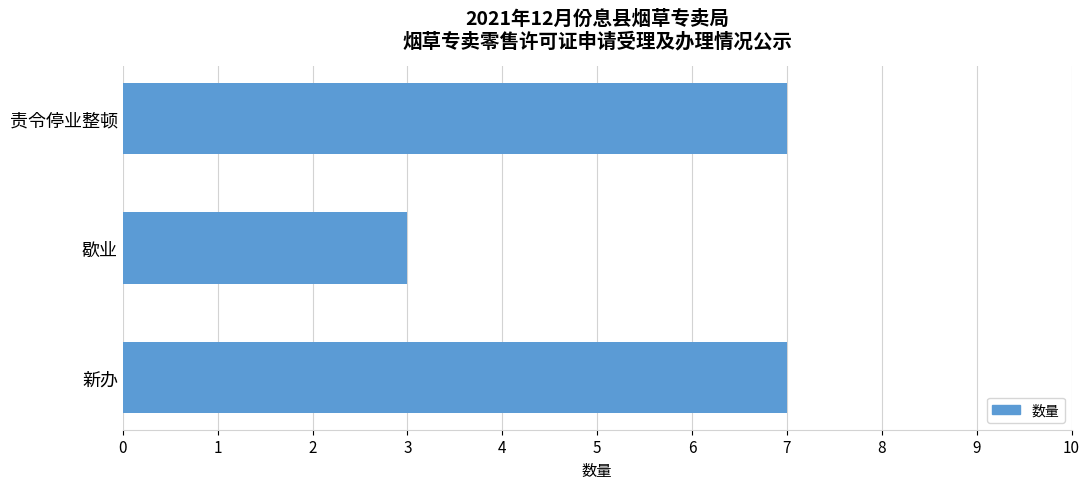

What is the ratio of the value at 新办 to the value at 歇业?

2.3